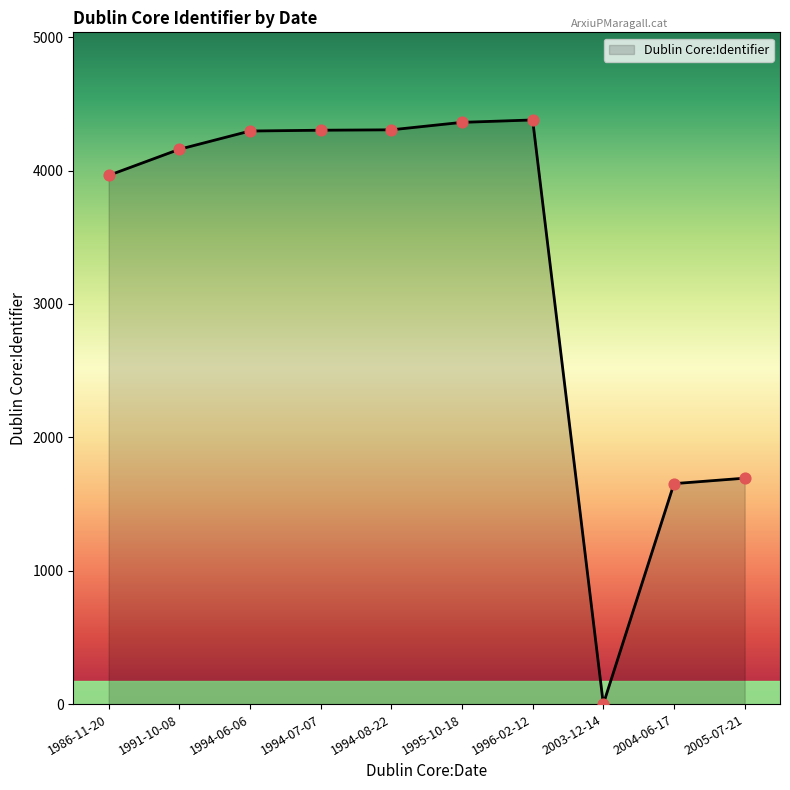

What is the change in value from 1986-11-20 to 2004-06-17?

-2311